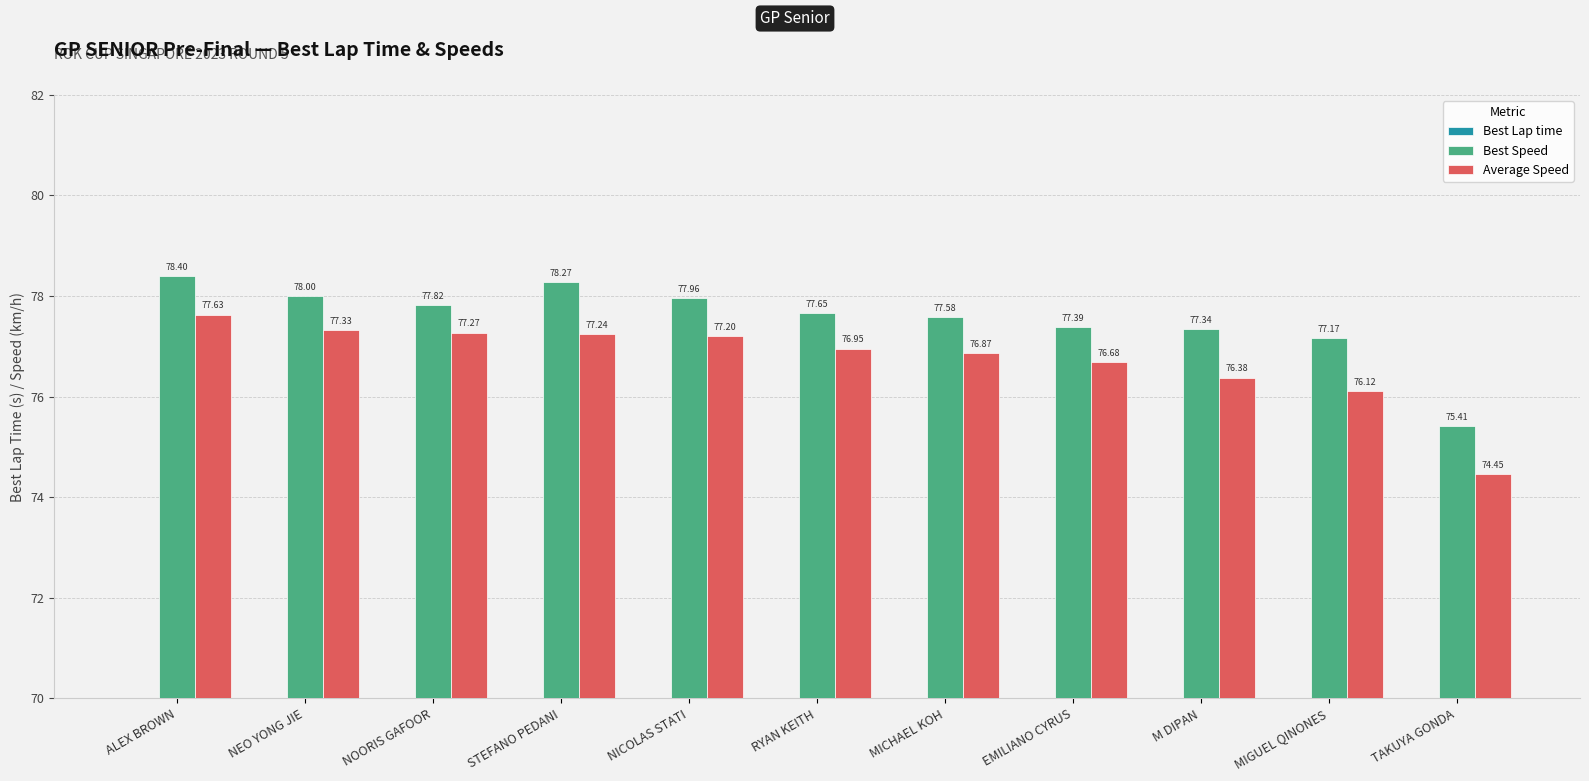

What is the label of the 7th bar from the right?

NICOLAS STATI